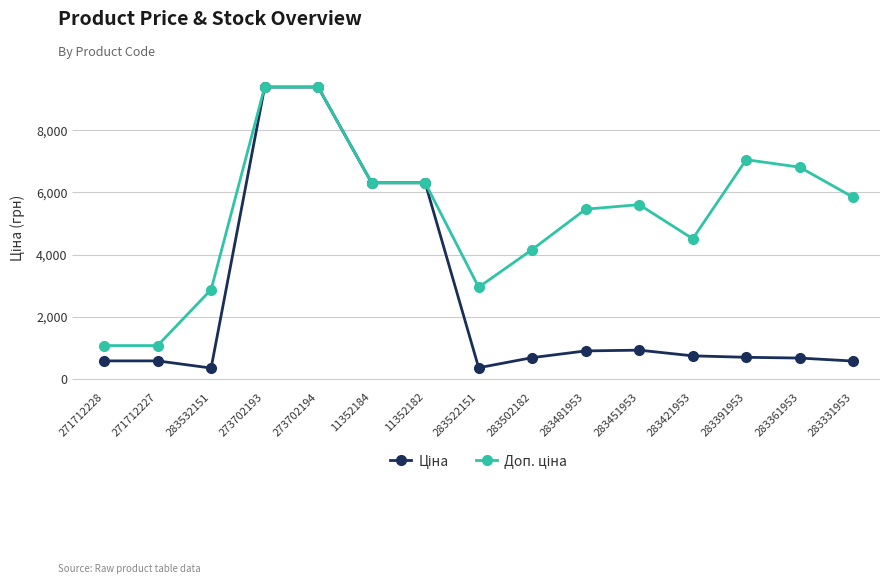

What is the total value across all series at 283361953?

7490.8